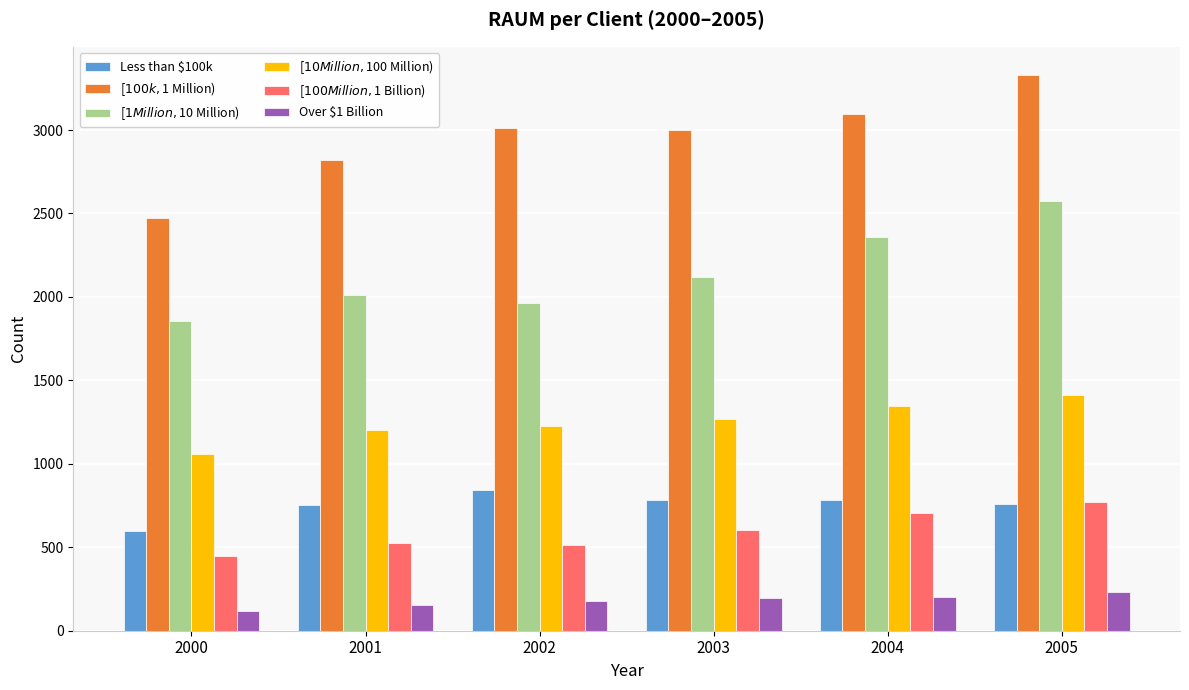

At which category is the sum across all series the highest?

2005